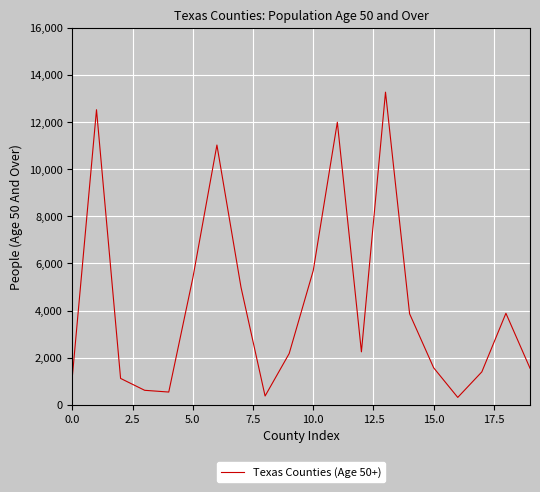

What is the difference between the maximum and minimum values?

12967